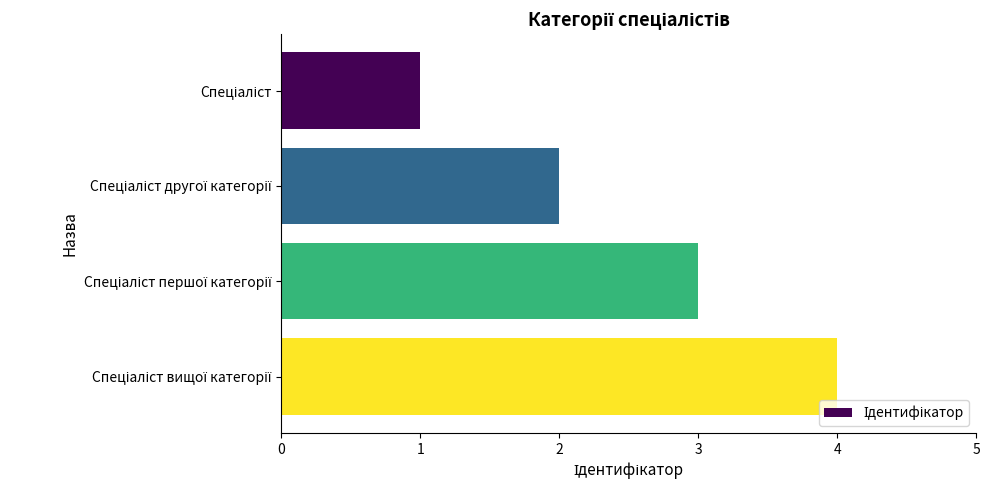

What is the maximum value shown in the chart?

4